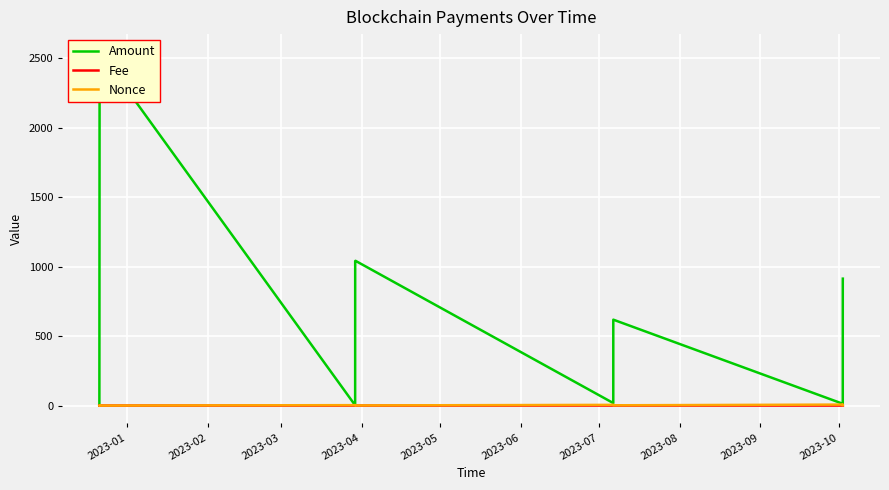

Which series has the widest spread of values?

Amount